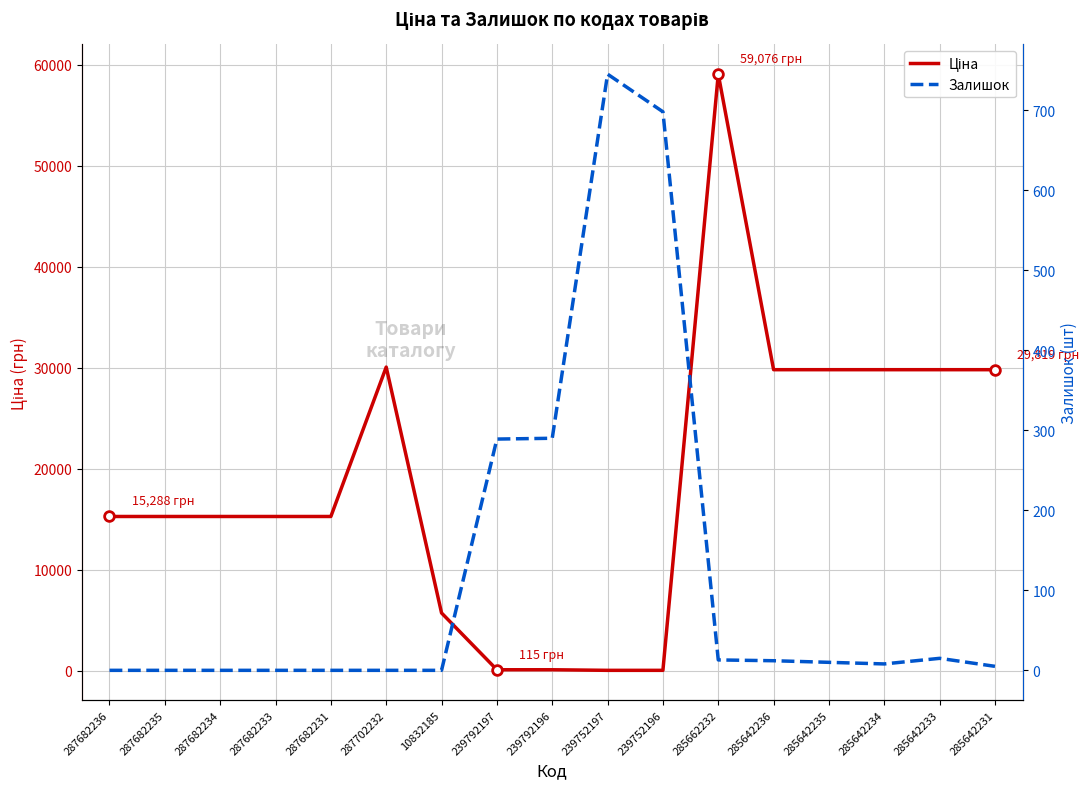

The value of Залишок at 287682234 is -520.8. True or false?

False